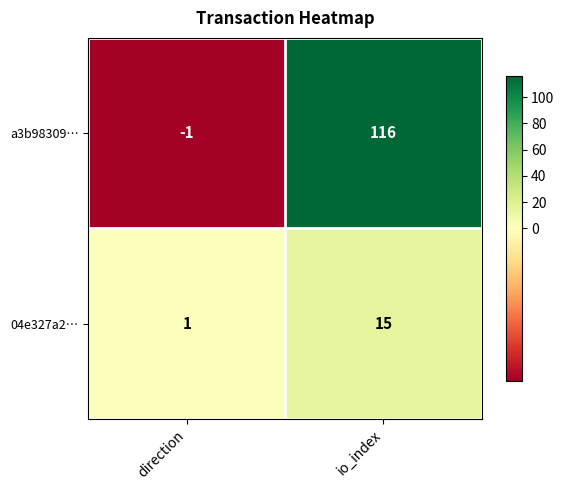

At which label does a3b98309… reach its minimum?

direction